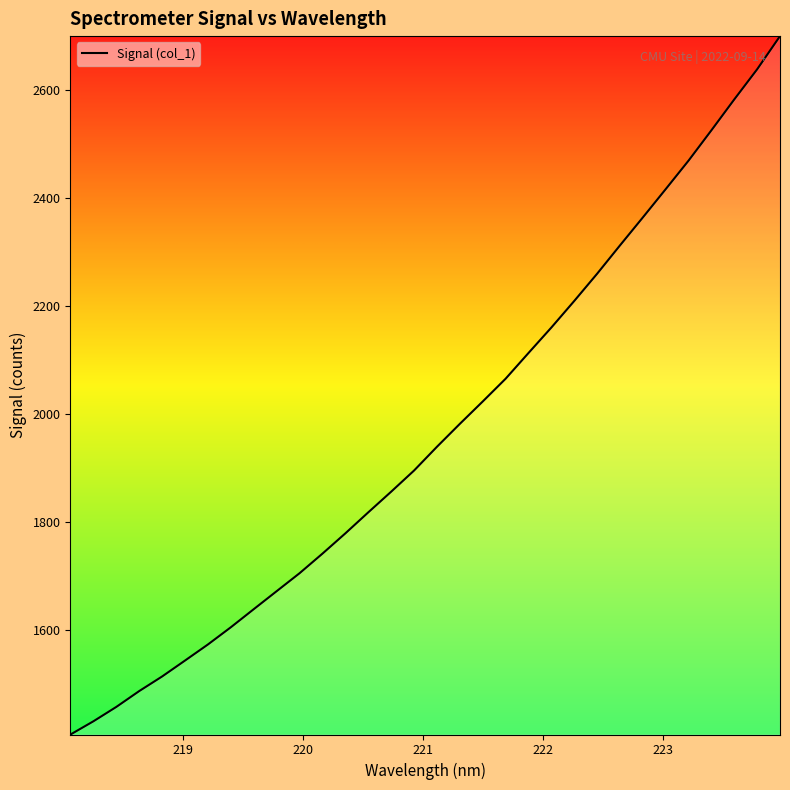

What is the minimum value shown in the chart?

1406.0